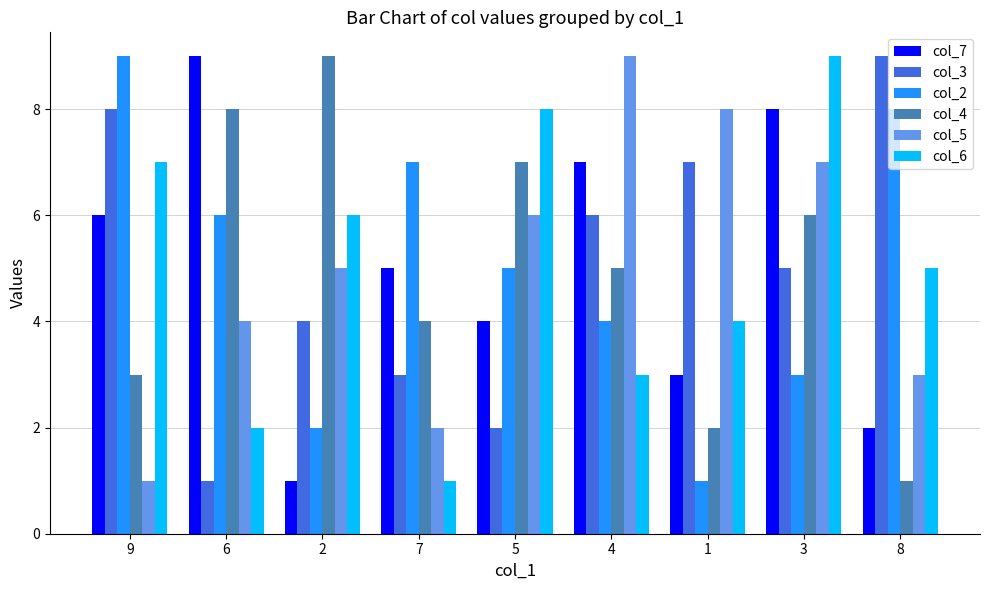

Reading left to right, extract all data points from this chart.

col_7: 9=6	6=9	2=1	7=5	5=4	4=7	1=3	3=8	8=2
col_3: 9=8	6=1	2=4	7=3	5=2	4=6	1=7	3=5	8=9
col_2: 9=9	6=6	2=2	7=7	5=5	4=4	1=1	3=3	8=8
col_4: 9=3	6=8	2=9	7=4	5=7	4=5	1=2	3=6	8=1
col_5: 9=1	6=4	2=5	7=2	5=6	4=9	1=8	3=7	8=3
col_6: 9=7	6=2	2=6	7=1	5=8	4=3	1=4	3=9	8=5